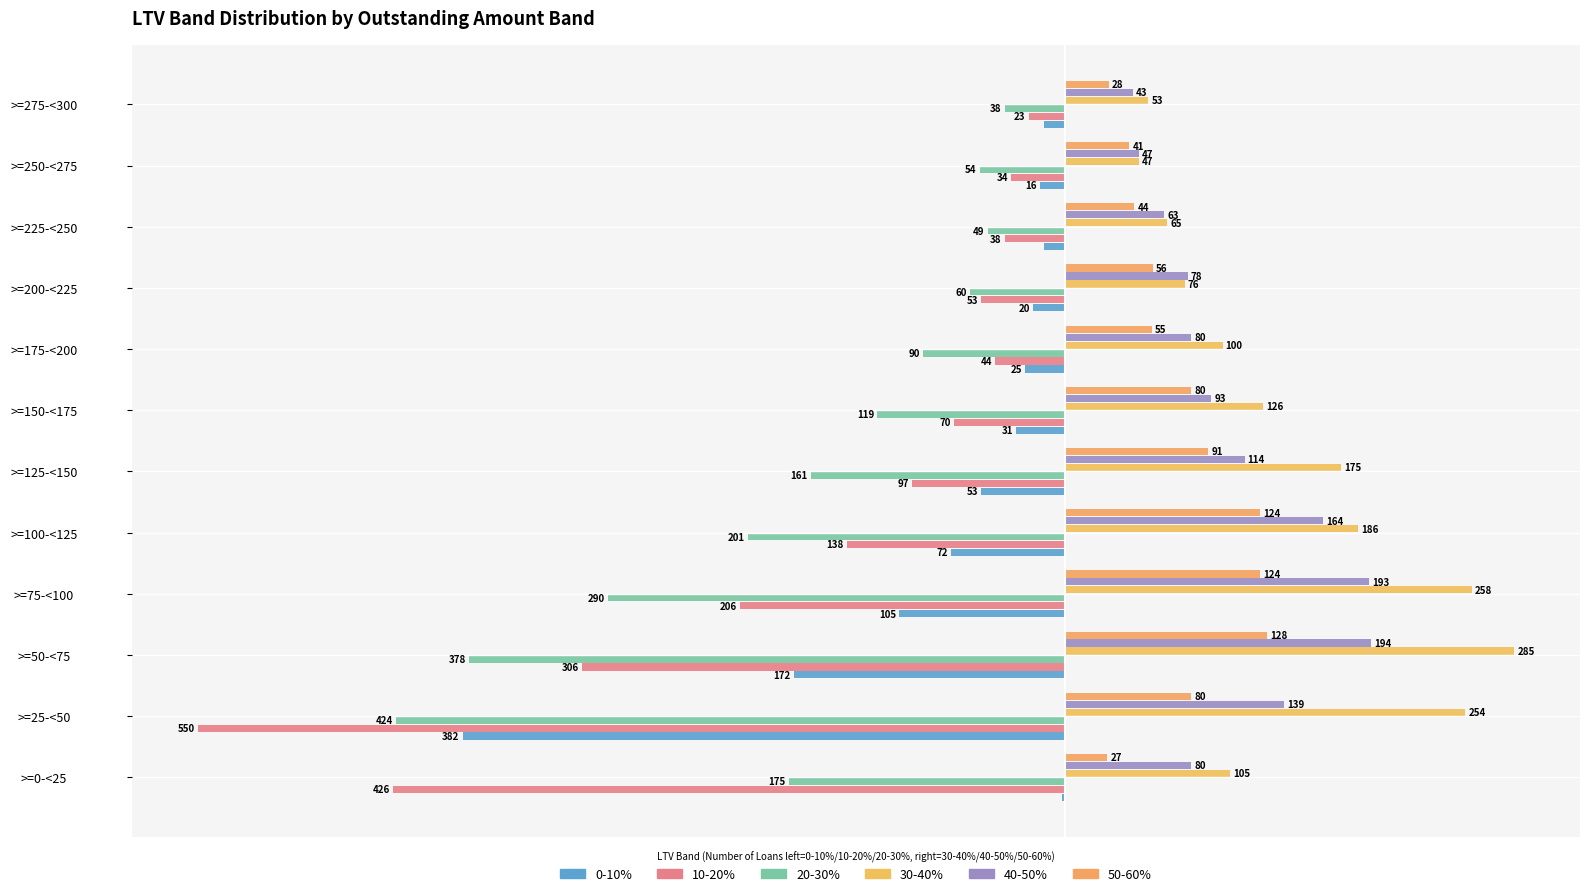

At how many categories does at least one series exceed 223?

3